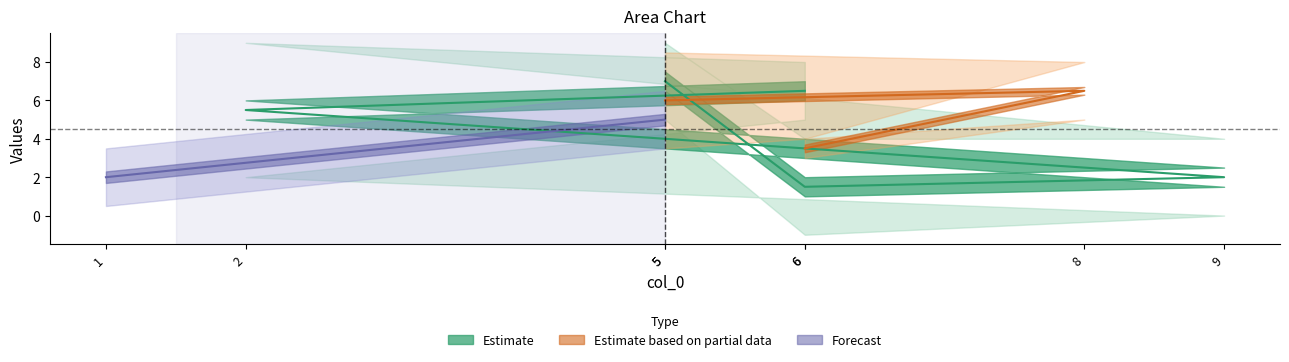

What is the greatest value displayed?

8